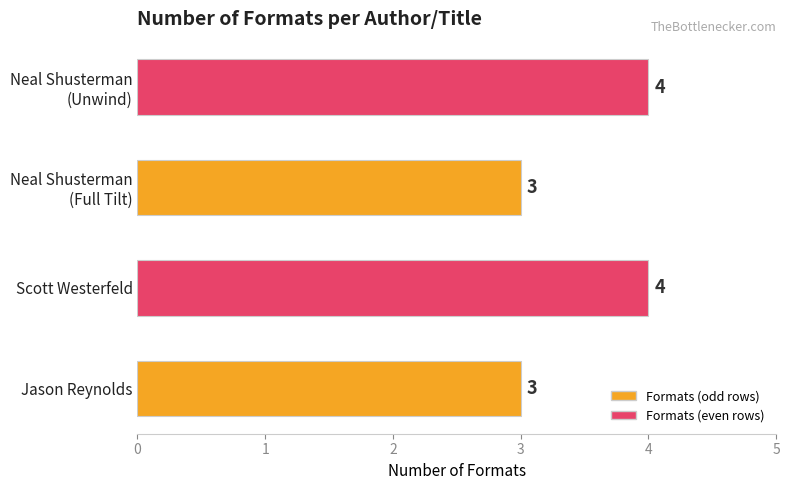

What is the sum of all values?

14